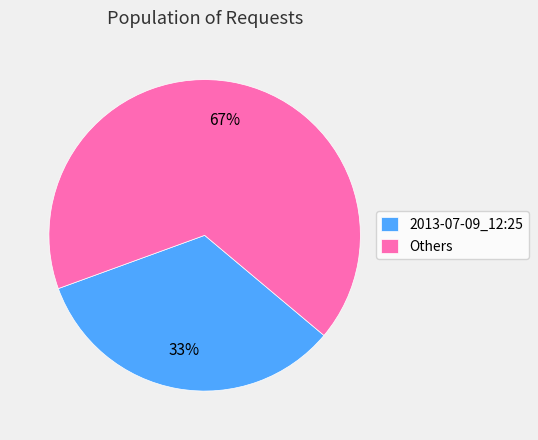

Rank the categories by value from highest to lowest.

Others, 2013-07-09_12:25